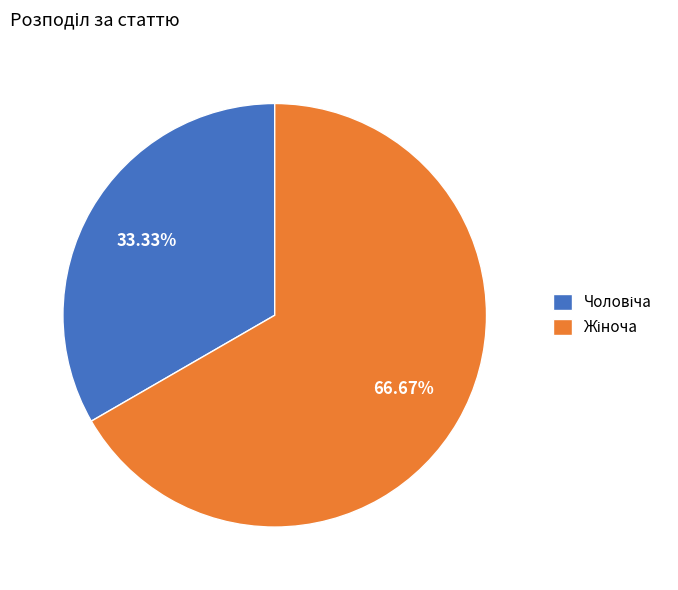

Is there a majority slice in this chart?

Yes